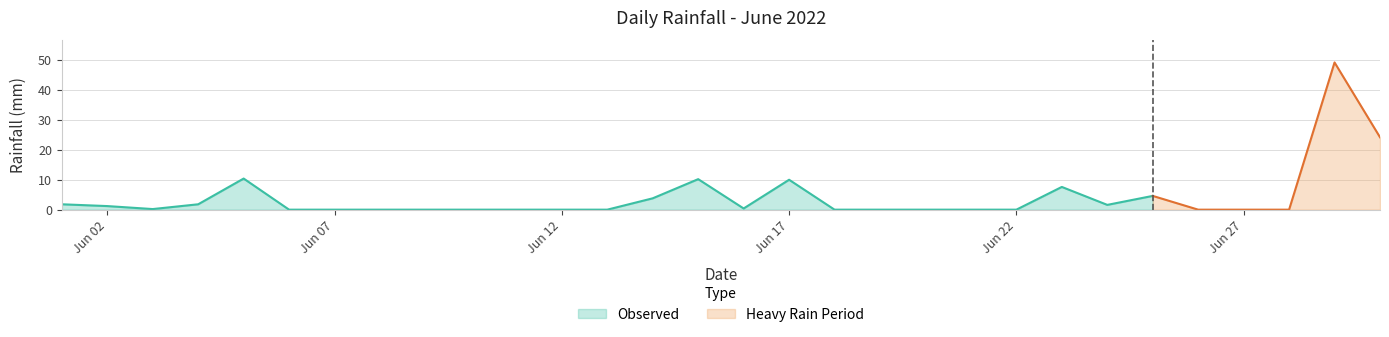

How many points are higher than both their immediate neighbors (excluding endpoints)?

6